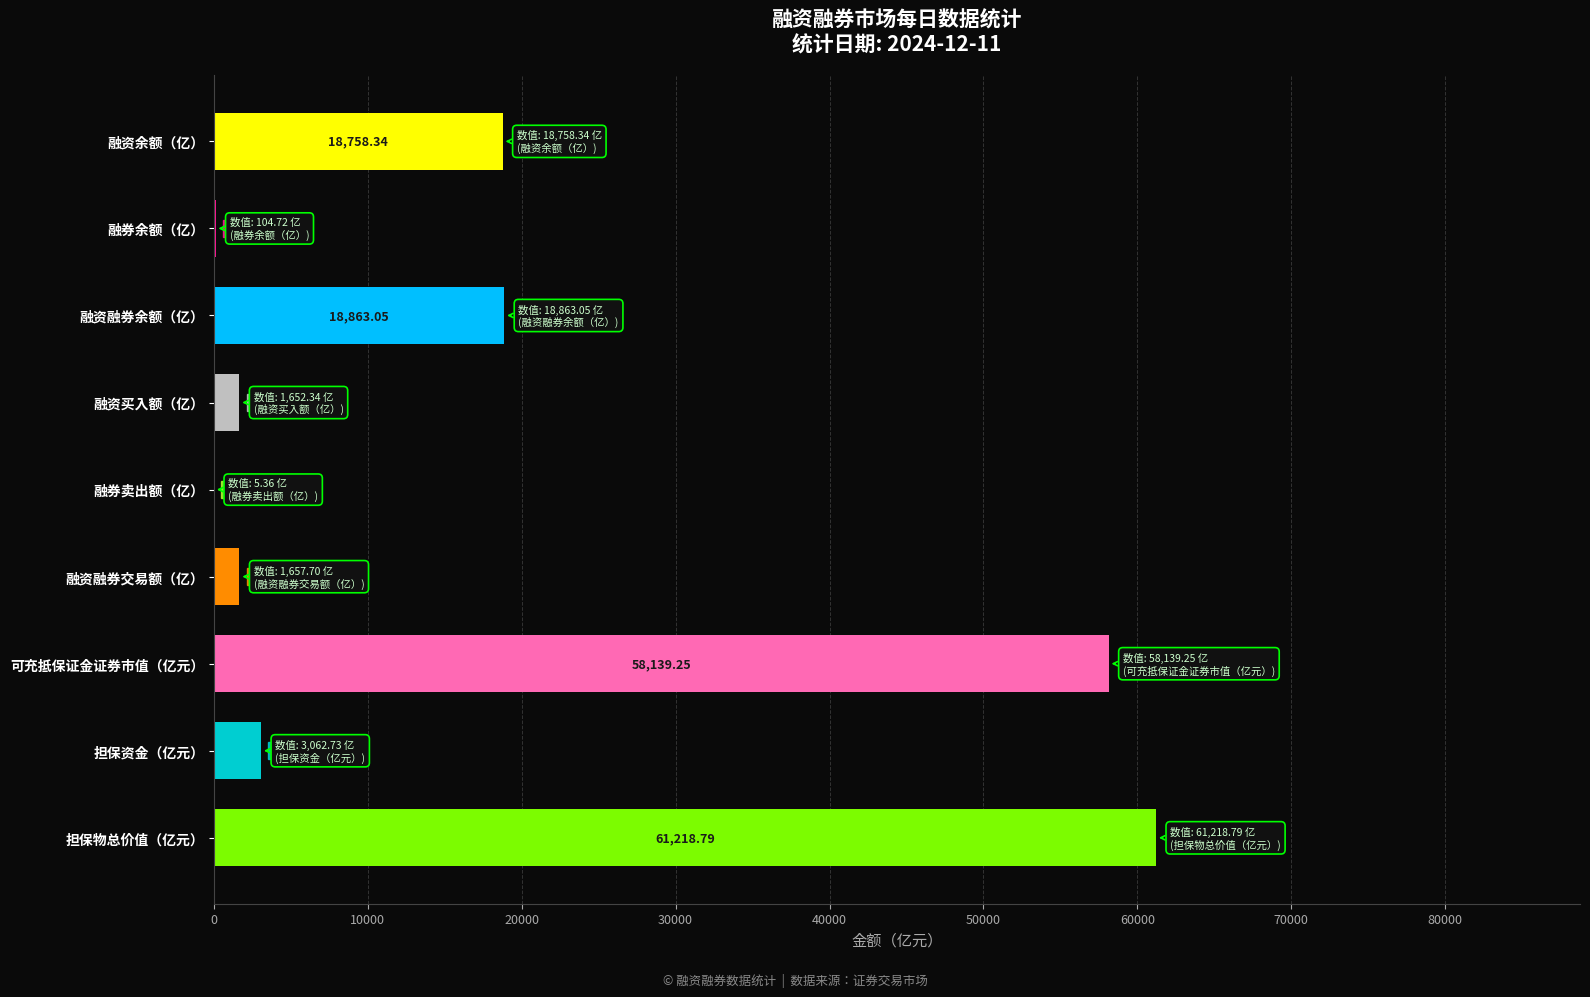

Count the number of categories in the chart.

9